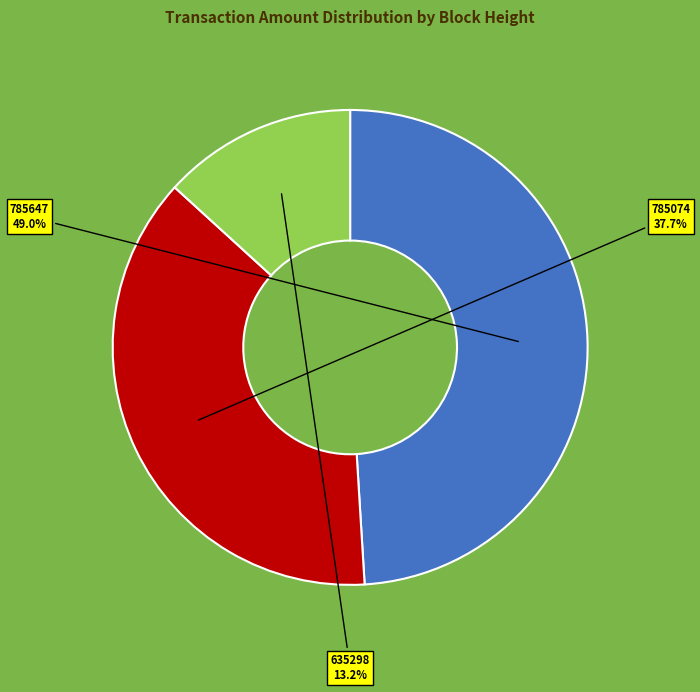

What percentage is NOT represented by 785647?

51.0%